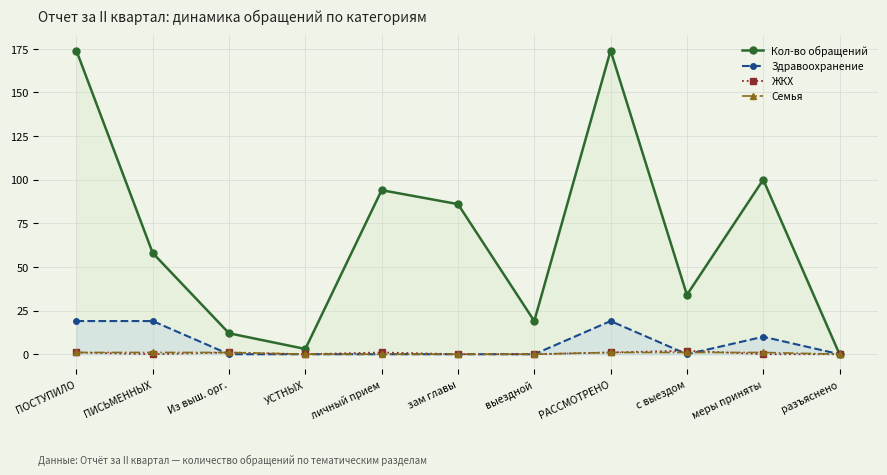

Reading right to left, transcribe all the data shown in this chart.

Кол-во обращений: разъяснено=0	меры приняты=100	с выездом=34	РАССМОТРЕНО=174	выездной=19	зам главы=86	личный прием=94	УСТНЫХ=3	Из выш. орг.=12	ПИСЬМЕННЫХ=58	ПОСТУПИЛО=174
Здравоохранение: разъяснено=0	меры приняты=10	с выездом=0	РАССМОТРЕНО=19	выездной=0	зам главы=0	личный прием=0	УСТНЫХ=0	Из выш. орг.=0	ПИСЬМЕННЫХ=19	ПОСТУПИЛО=19
ЖКХ: разъяснено=0	меры приняты=0	с выездом=2	РАССМОТРЕНО=1	выездной=0	зам главы=0	личный прием=1	УСТНЫХ=0	Из выш. орг.=1	ПИСЬМЕННЫХ=0	ПОСТУПИЛО=1
Семья: разъяснено=0	меры приняты=1	с выездом=1	РАССМОТРЕНО=1	выездной=0	зам главы=0	личный прием=0	УСТНЫХ=0	Из выш. орг.=1	ПИСЬМЕННЫХ=1	ПОСТУПИЛО=1